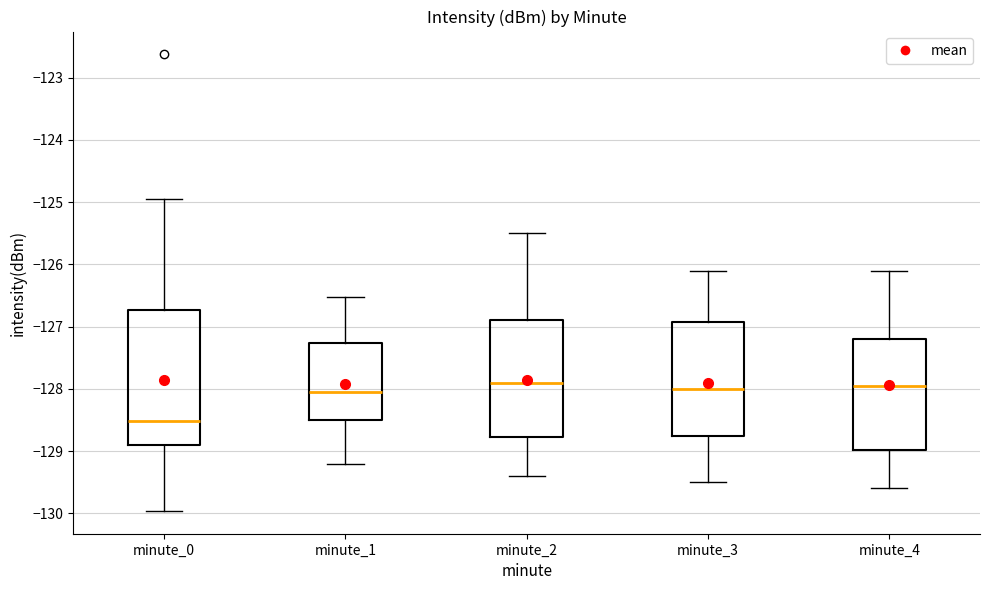

Reading left to right, read every box against the y-axis: the position of its median line, the range the box covers, and the ends of its whiskers. The values are not printed on the chart, so give them approximately, as read against the axis.

minute_0: median -128.5, box -128.9 to -126.7, whiskers -130.0 to -124.9
minute_1: median -128.1, box -128.5 to -127.3, whiskers -129.2 to -126.5
minute_2: median -127.9, box -128.8 to -126.9, whiskers -129.4 to -125.5
minute_3: median -128.0, box -128.7 to -126.9, whiskers -129.5 to -126.1
minute_4: median -127.9, box -129.0 to -127.2, whiskers -129.6 to -126.1